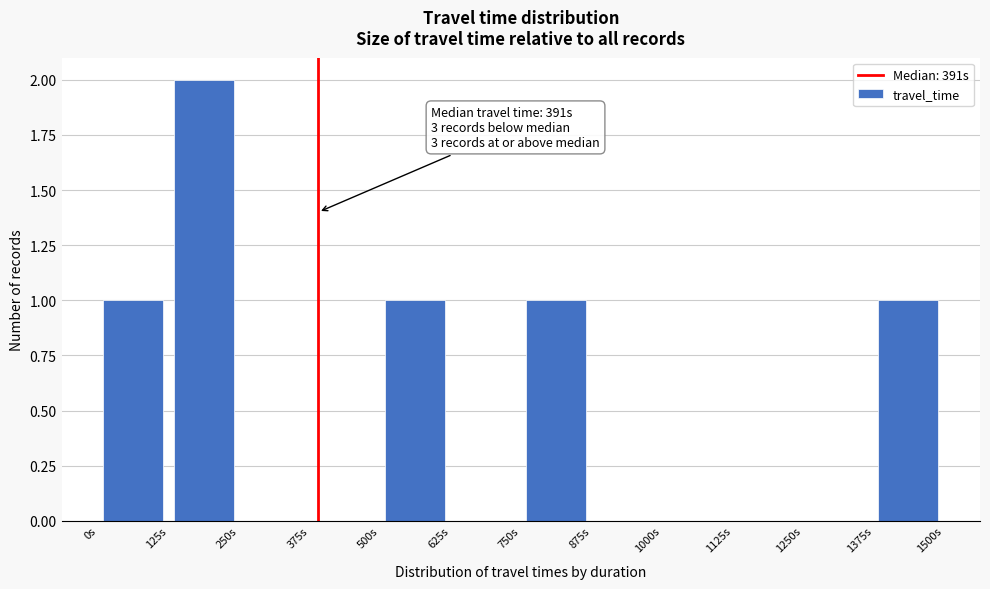

Over which range of the x-axis is the bar tallest?

125 to 250